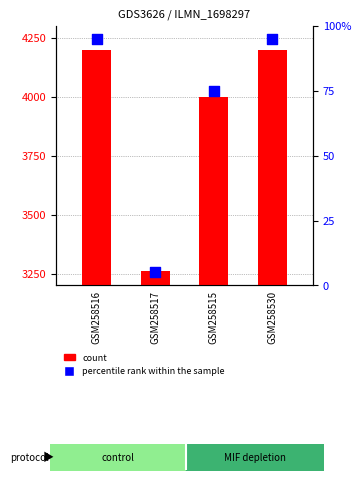

Which series has the largest total across all categories?

count